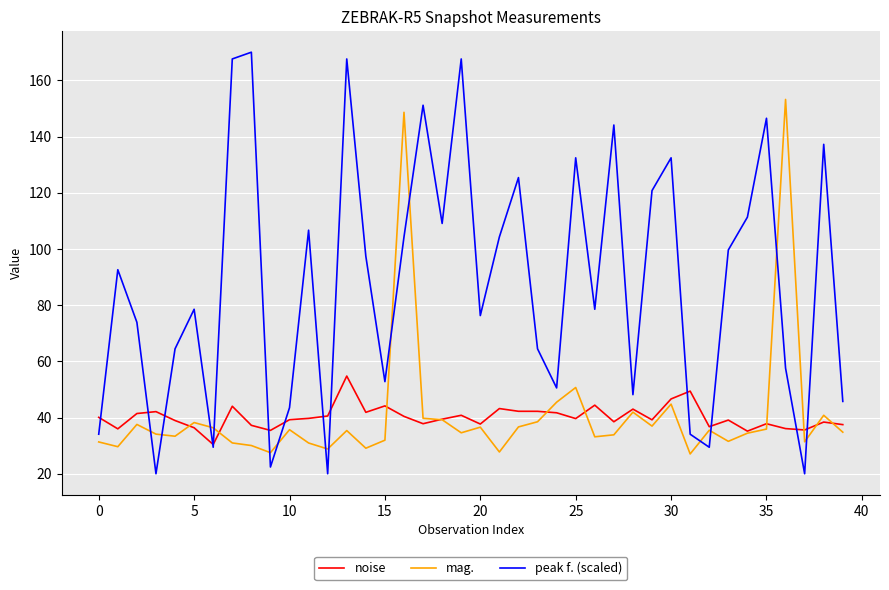

What is the difference between the maximum and minimum values in the noise series?

24.3